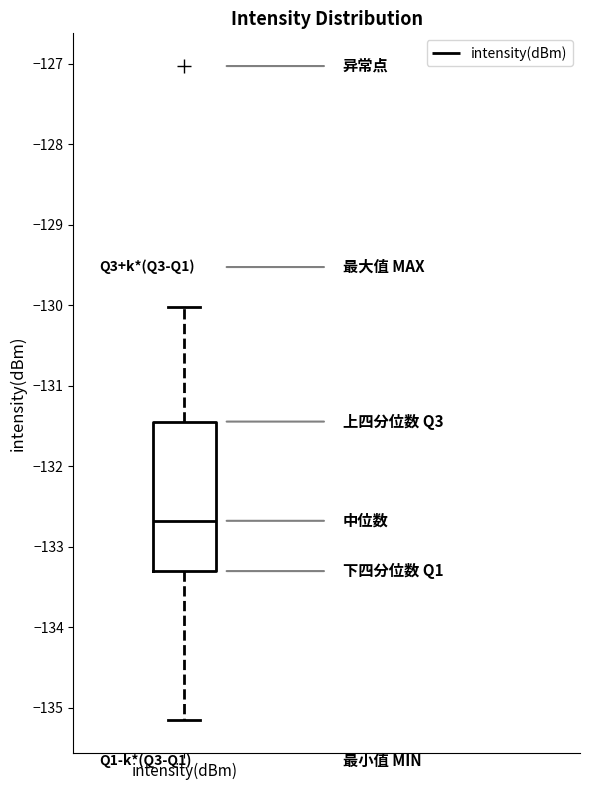

Read this box plot against the y-axis: the position of the median line, the range covered by the box, and the ends of both whiskers. The values are not printed on the chart, so give them approximately, as read against the axis.

median -132.7, box -133.3 to -131.4, whiskers -135.2 to -130.0